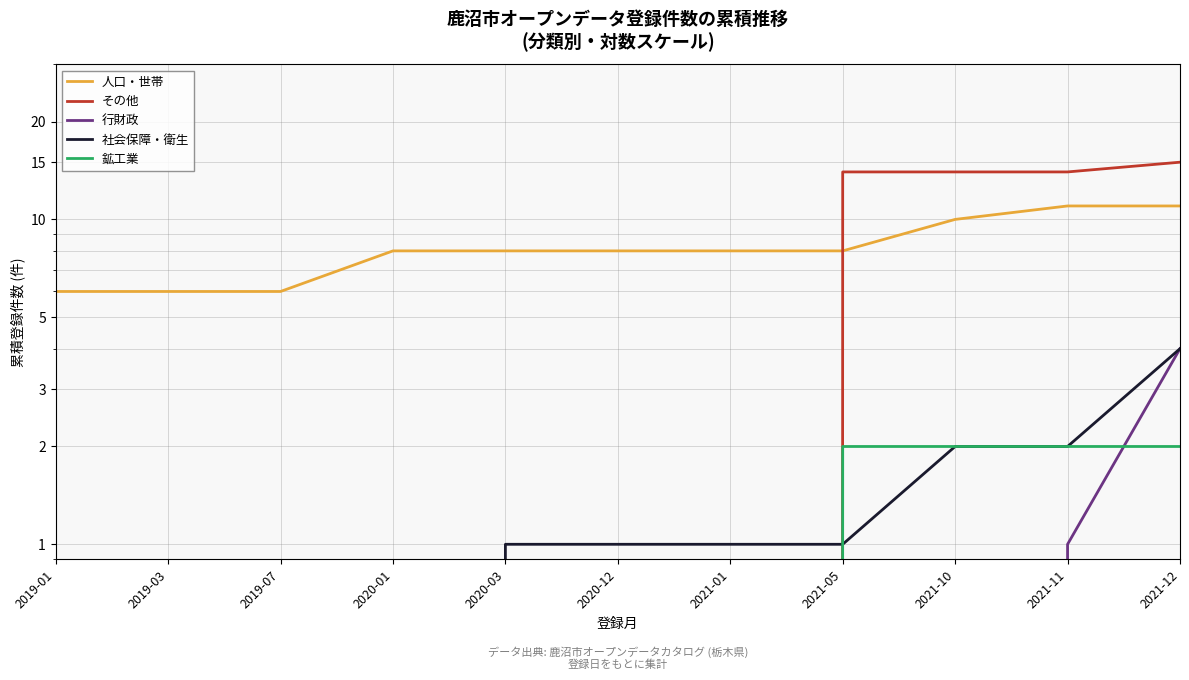

How many data points does each series have?

11